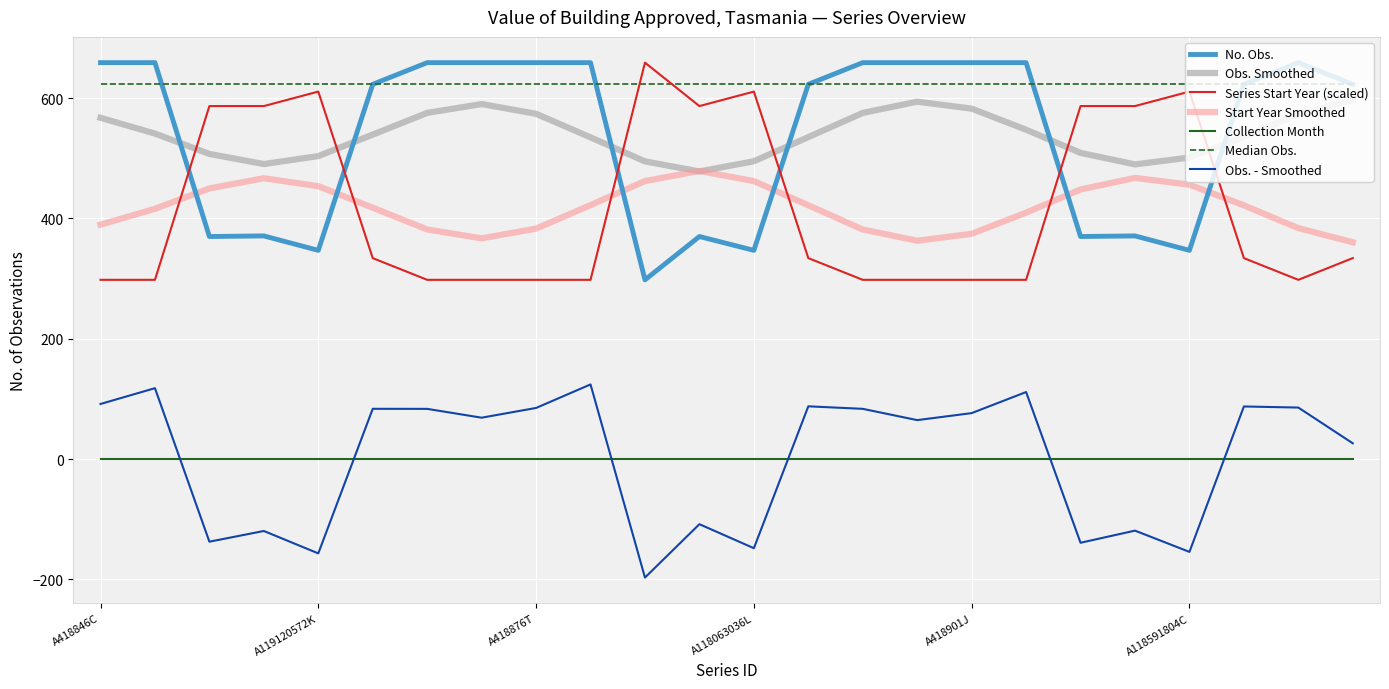

What is the smallest value displayed?

-196.9